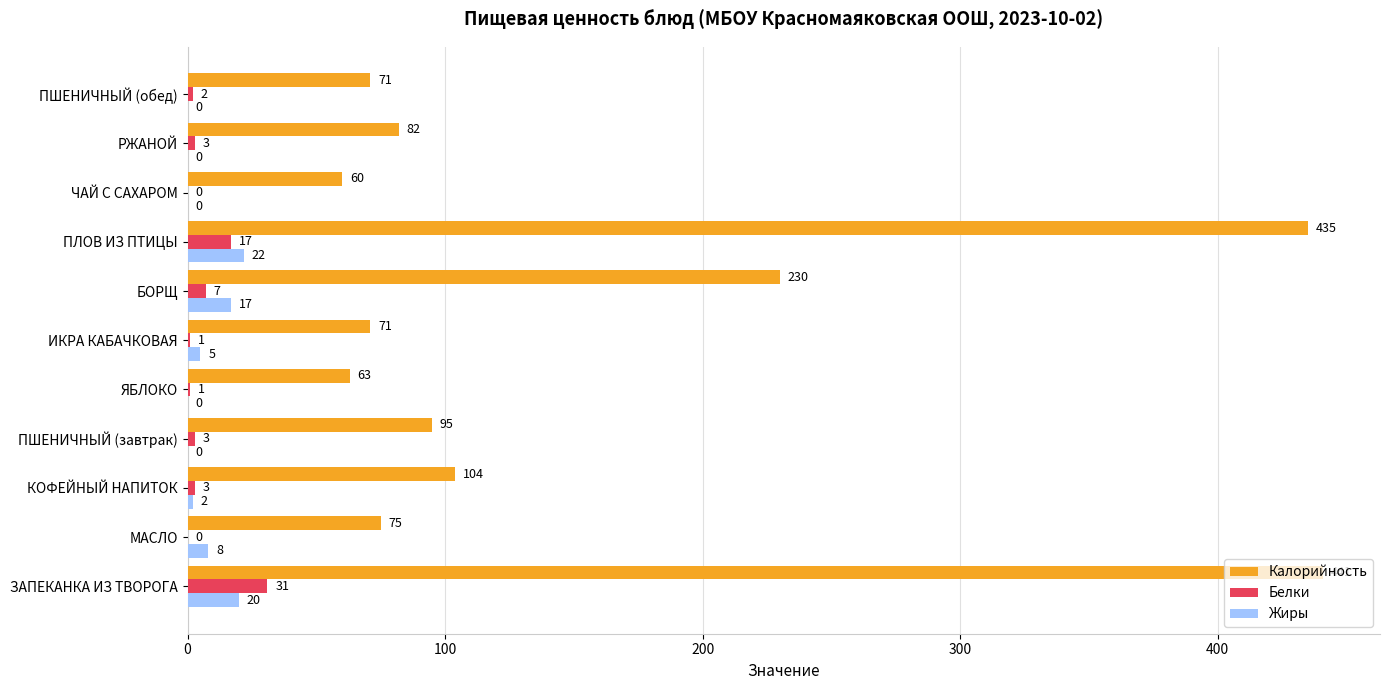

Which series changed the most between МАСЛО and БОРЩ?

Калорийность